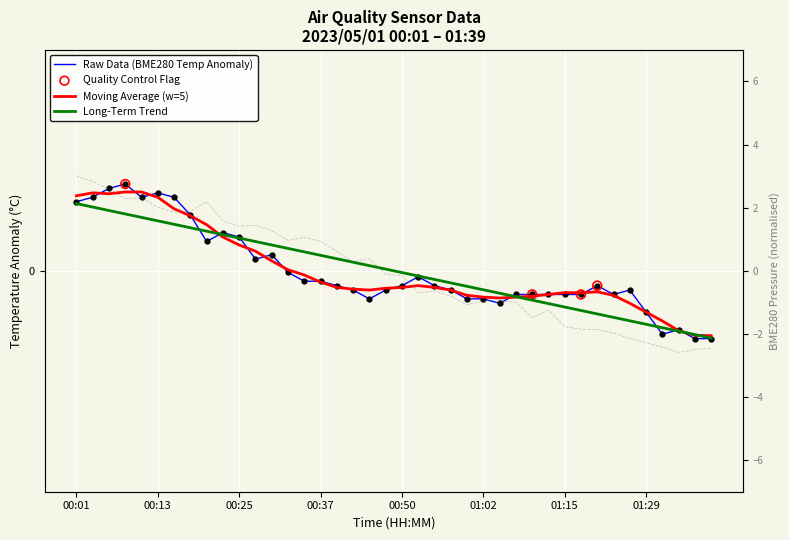

Is the value of BME280_temperature at 00:37 greater than the value of BME280_pressure at 00:37?

No